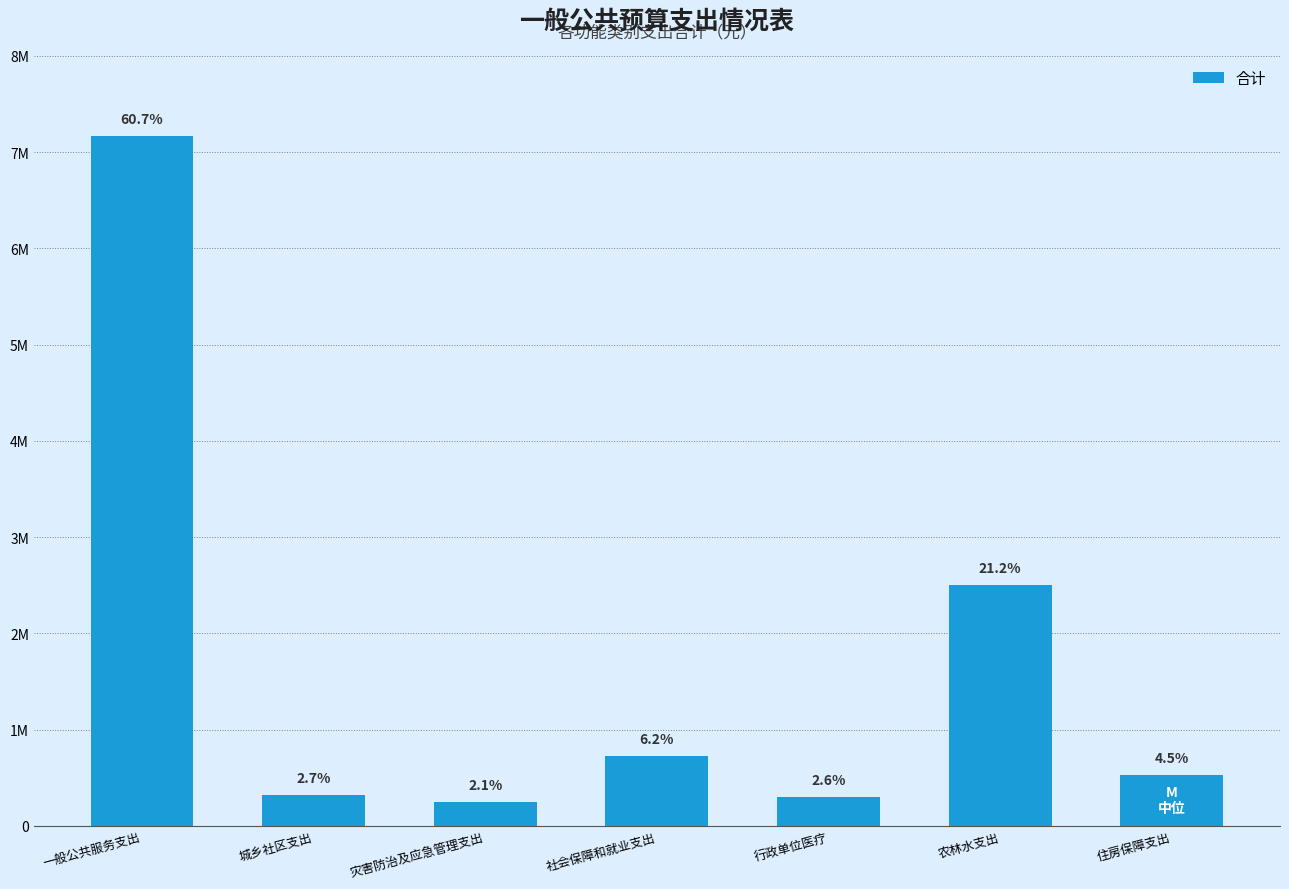

What is the value of the 5th bar from the left?

304281.1